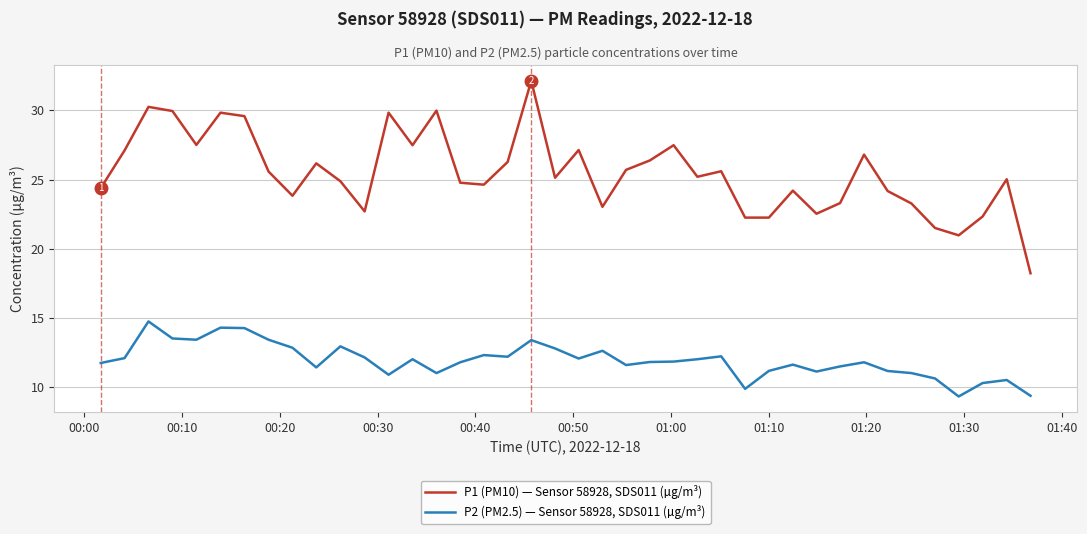

List the series in order of their overall mean, highest first.

P1 (PM10) — Sensor 58928, SDS011 (µg/m³), P2 (PM2.5) — Sensor 58928, SDS011 (µg/m³)